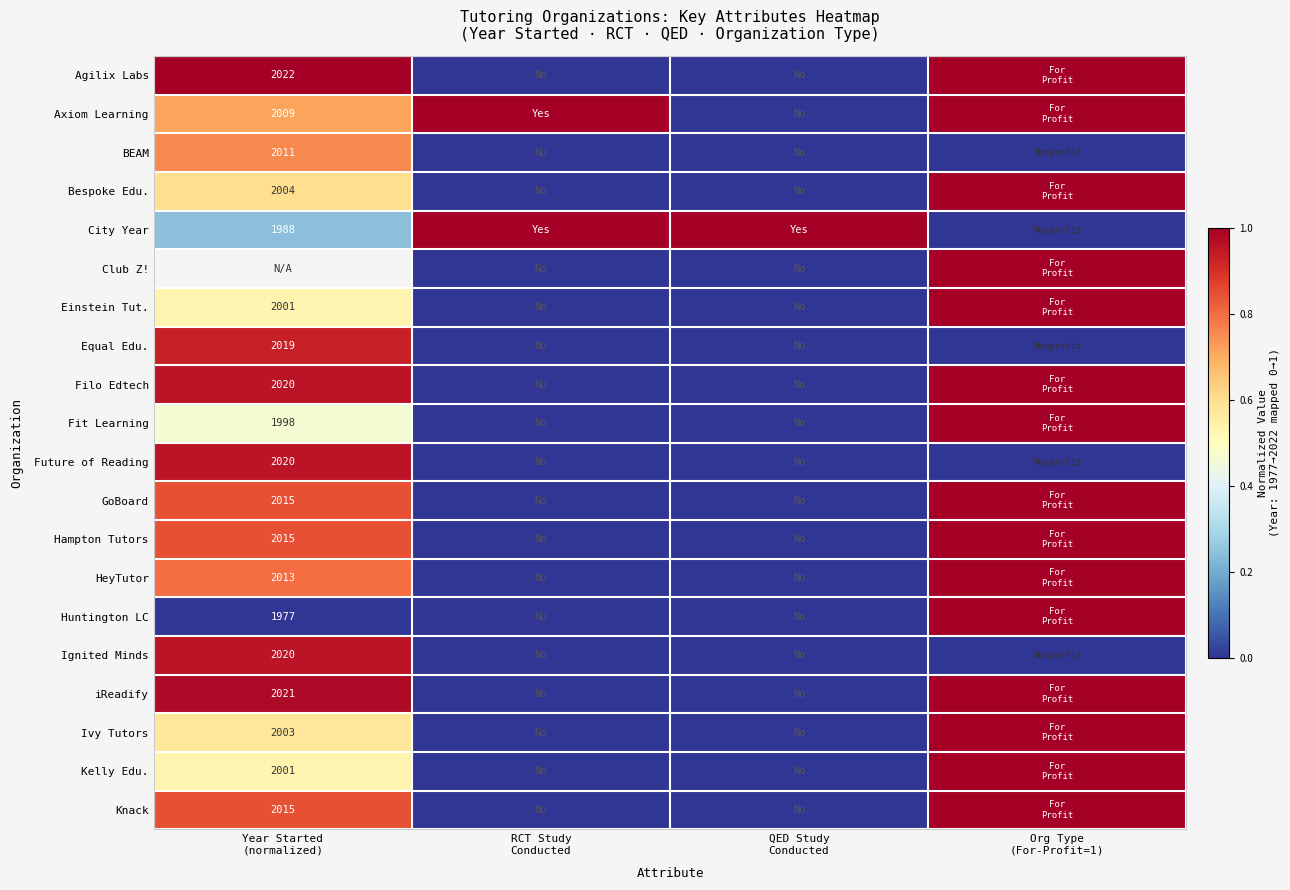

At how many categories does at least one series exceed 0?

4